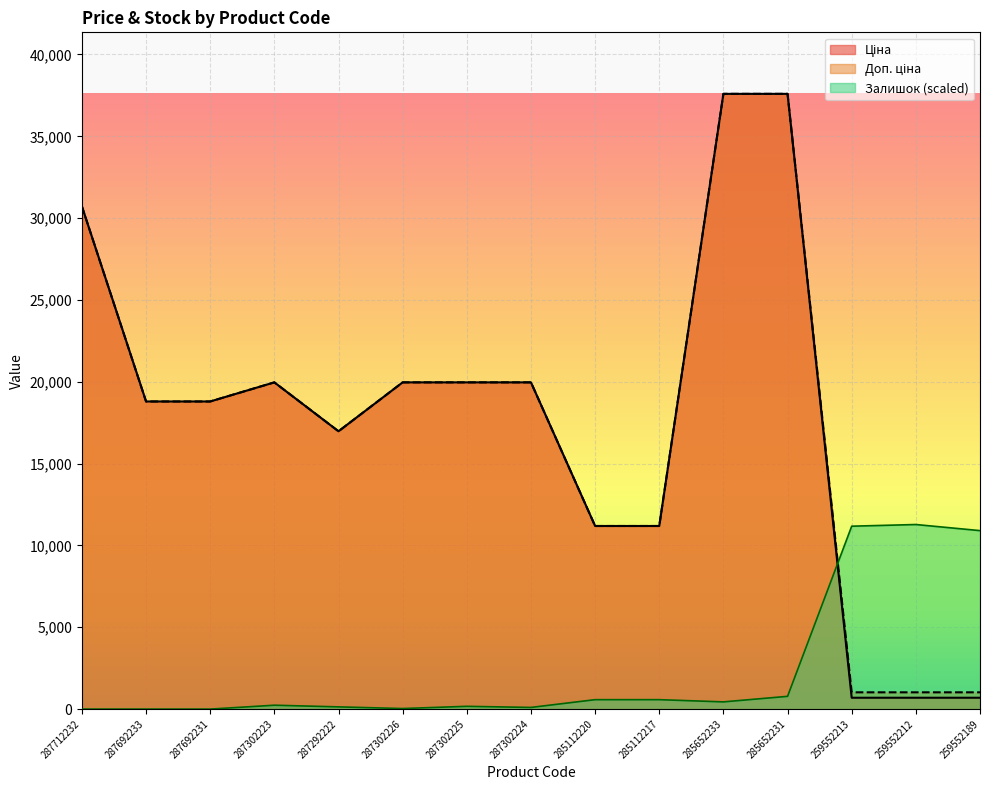

What are all the series names shown in the legend?

Ціна, Доп. ціна, Залишок